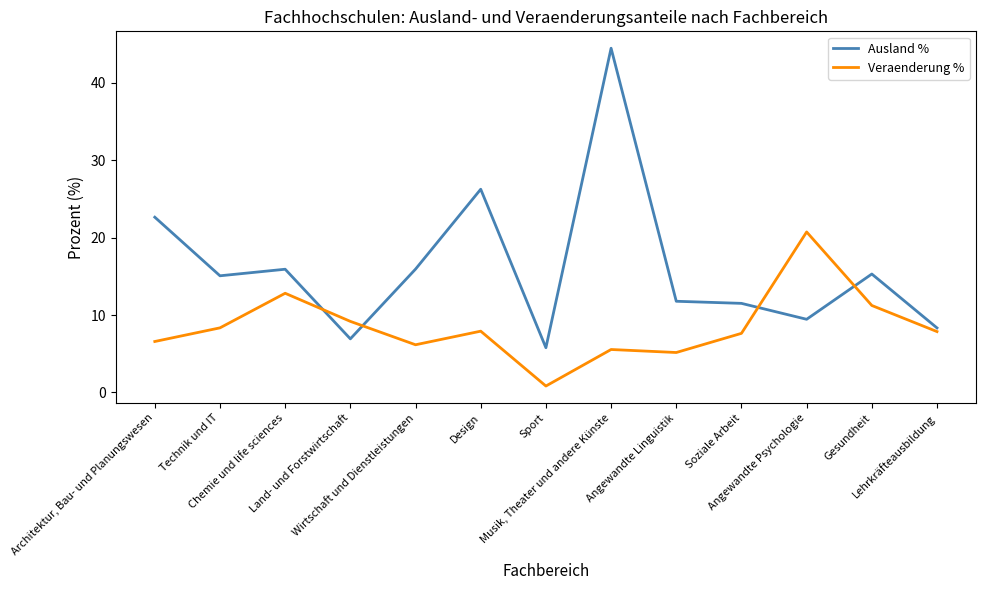

What is the difference between the second highest and minimum values in the Ausland % series?

20.5